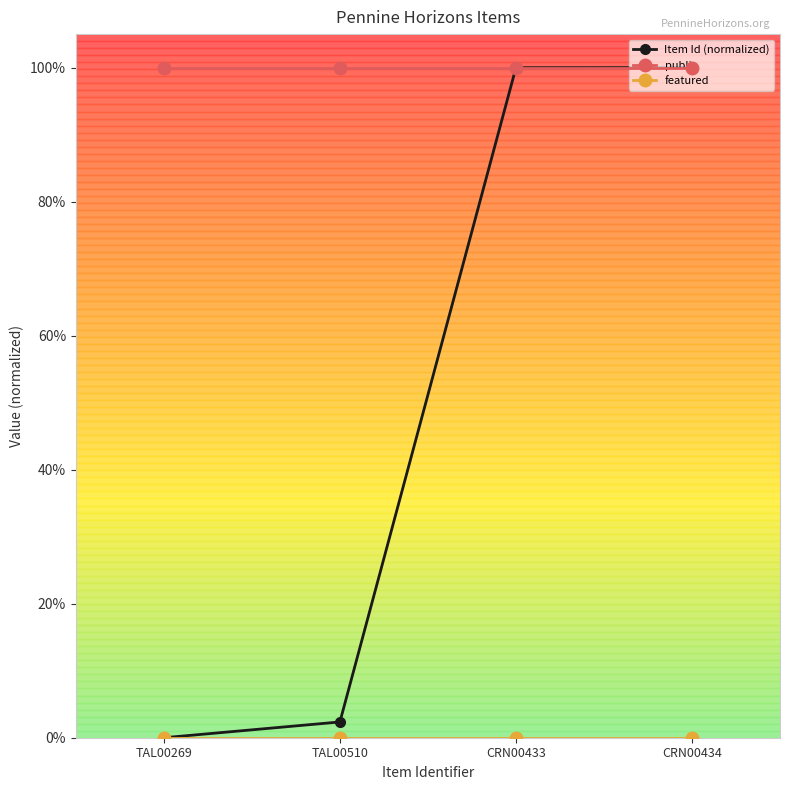

Which label corresponds to the smallest value in the chart?

TAL00269